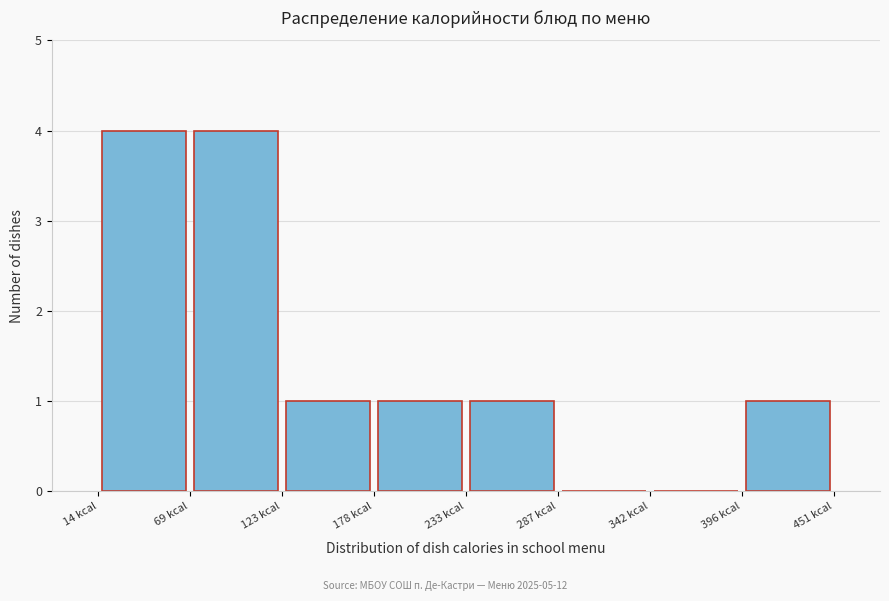

What is the height of the bar covering 400 to 450 on the x-axis? Neither the bar edges nor the heights are printed on the chart, so give them approximately, as read against the axes.

1